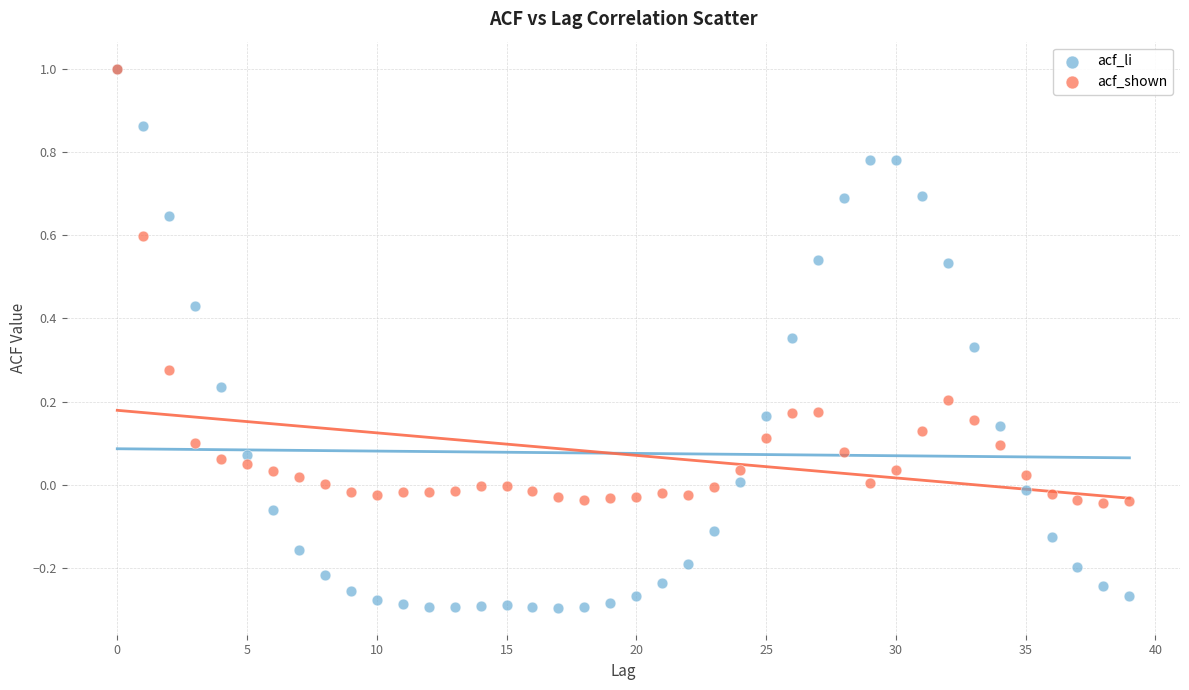

What are all the series names shown in the legend?

acf_li, acf_shown